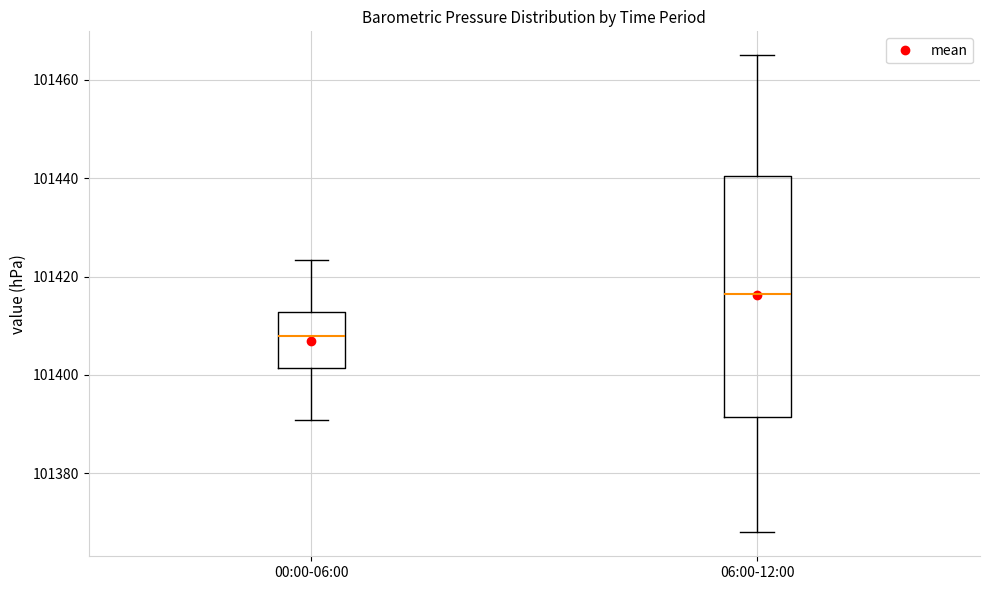

Reading left to right, read every box against the y-axis: the position of its median line, the range the box covers, and the ends of its whiskers. The values are not printed on the chart, so give them approximately, as read against the axis.

00:00-06:00: median 101408, box 101402 to 101412, whiskers 101390 to 101424
06:00-12:00: median 101416, box 101392 to 101440, whiskers 101368 to 101466